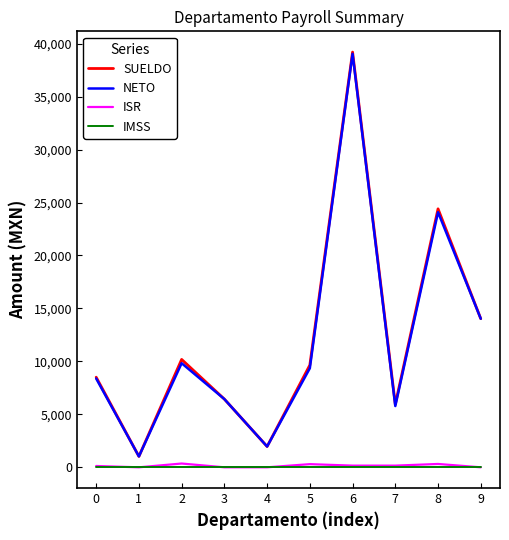

What is the lowest value of the SUELDO series?

1028.6